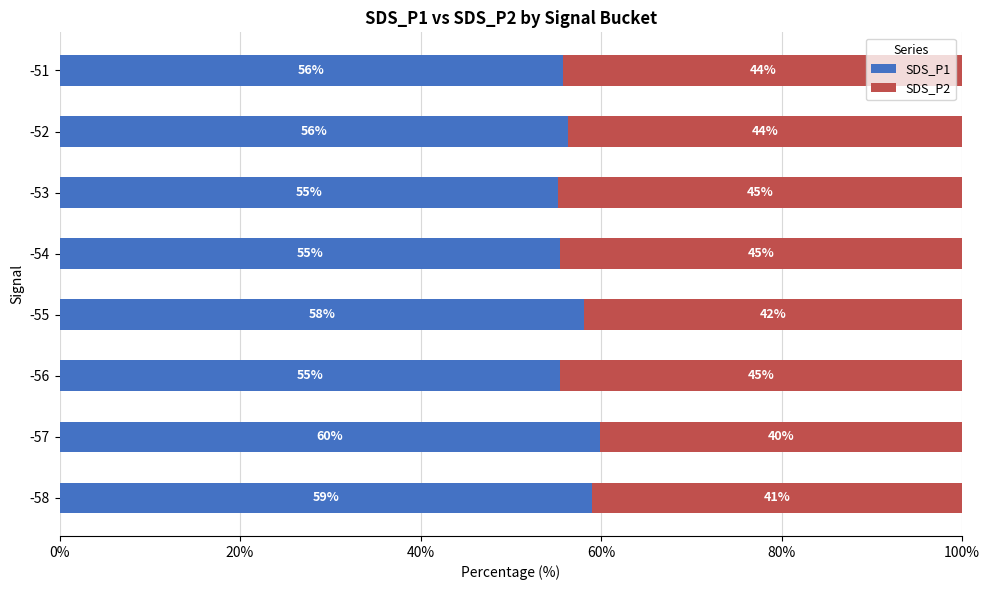

True or false: SDS_P1 has a value of 55.8 at -51.

True